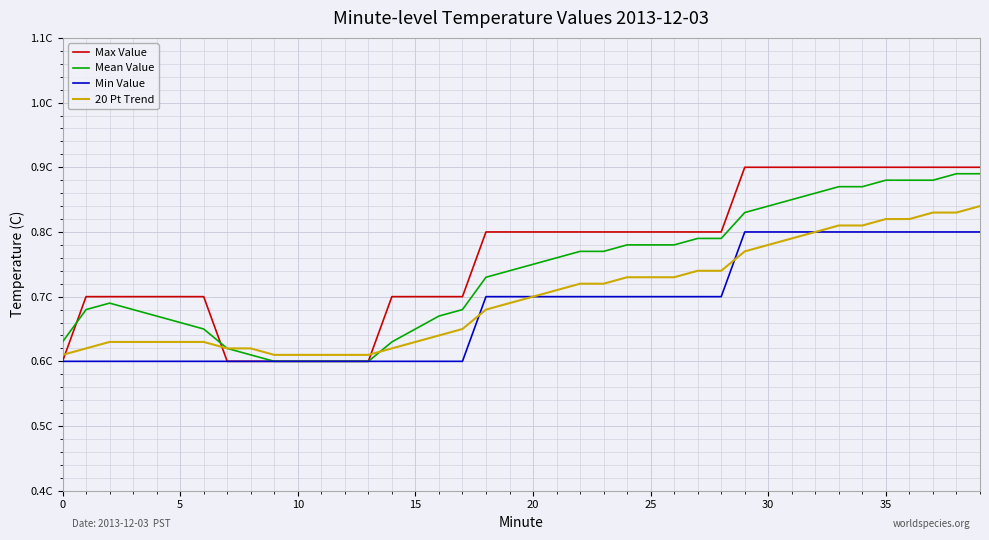

What is the difference between the maximum and minimum values in the Max Value series?

0.3